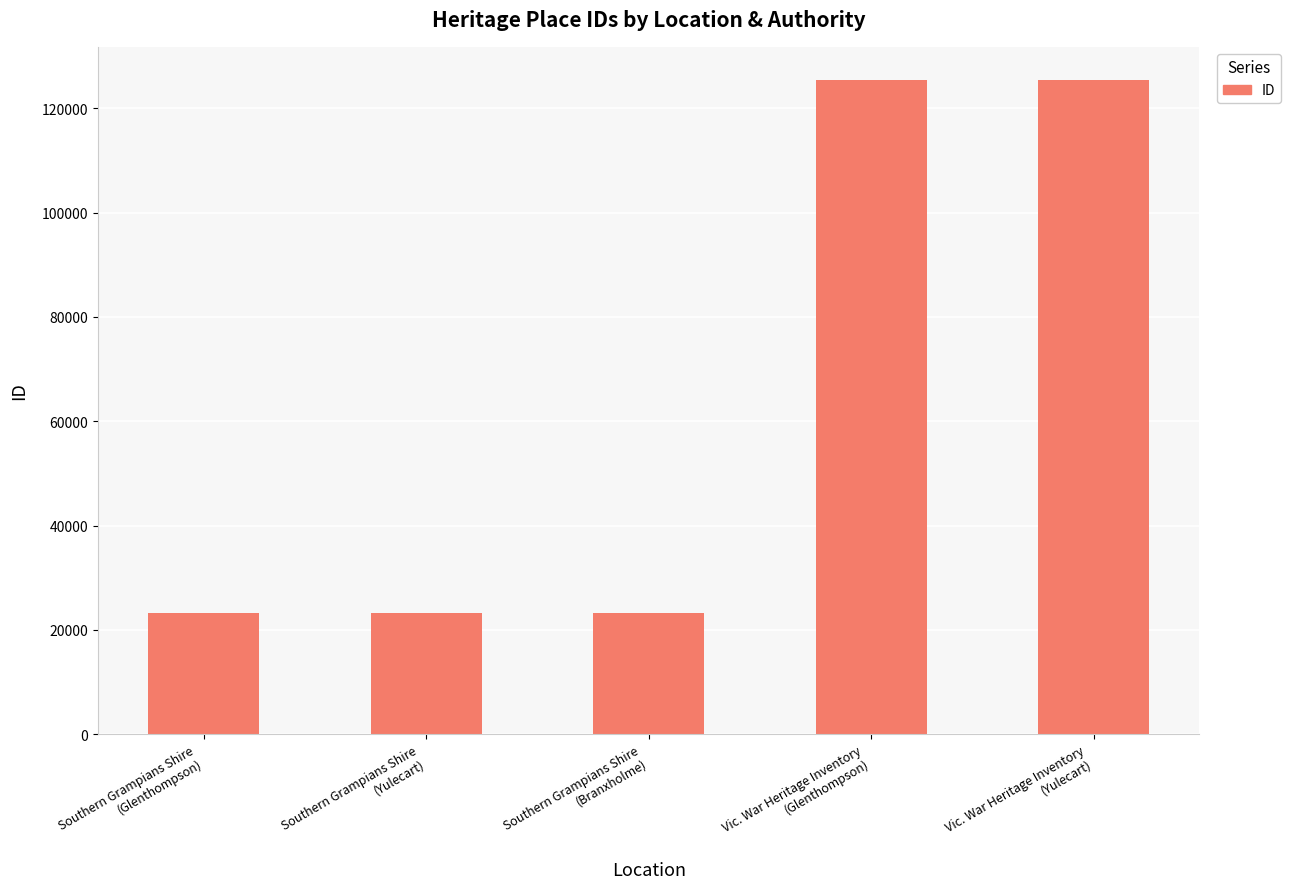

How many bars are there in total?

5